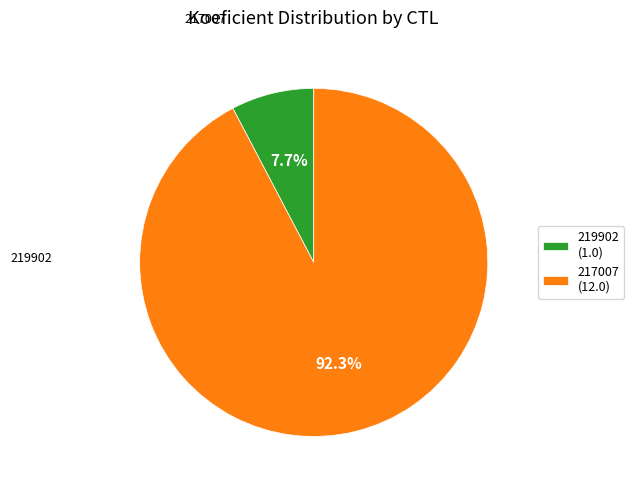

What is the smallest slice in the pie chart?

219902